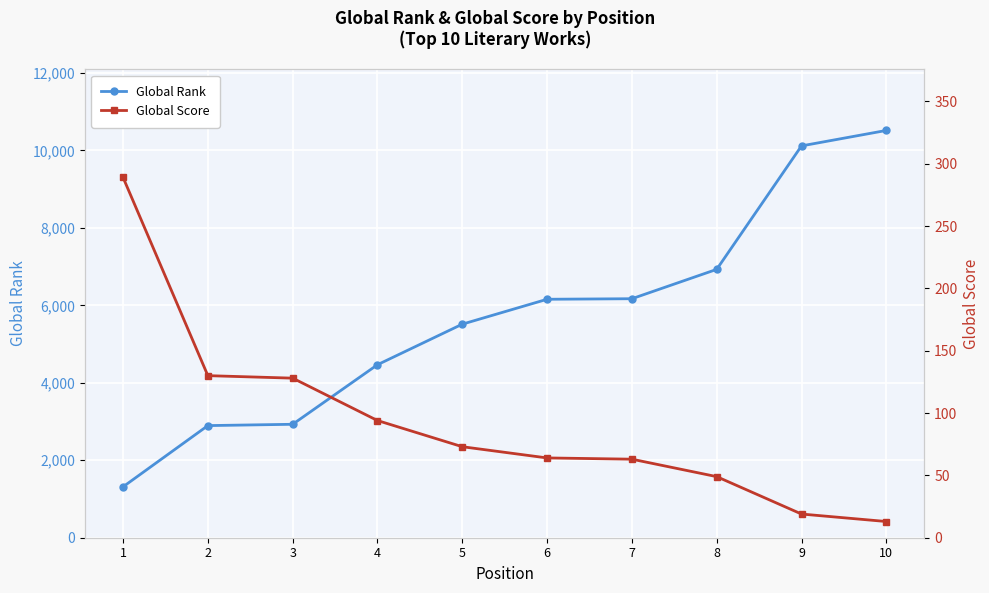

Rank the series by their maximum value, from highest to lowest.

Global Rank, Global Score